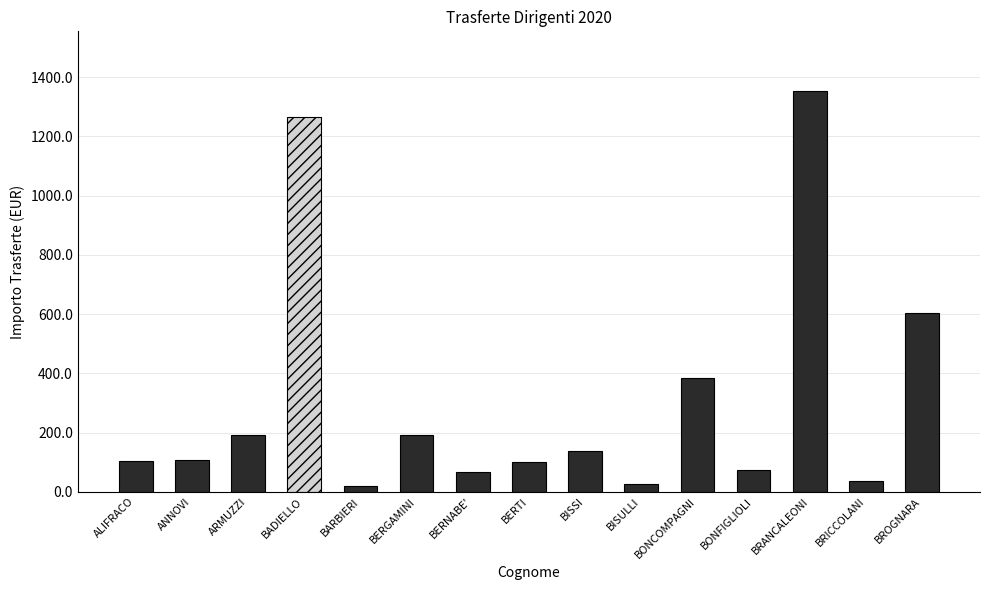

Rank the categories by value from highest to lowest.

BRANCALEONI, BADIELLO, BROGNARA, BONCOMPAGNI, ARMUZZI, BERGAMINI, BISSI, ANNOVI, ALIFRACO, BERTI, BONFIGLIOLI, BERNABE', BRICCOLANI, BISULLI, BARBIERI